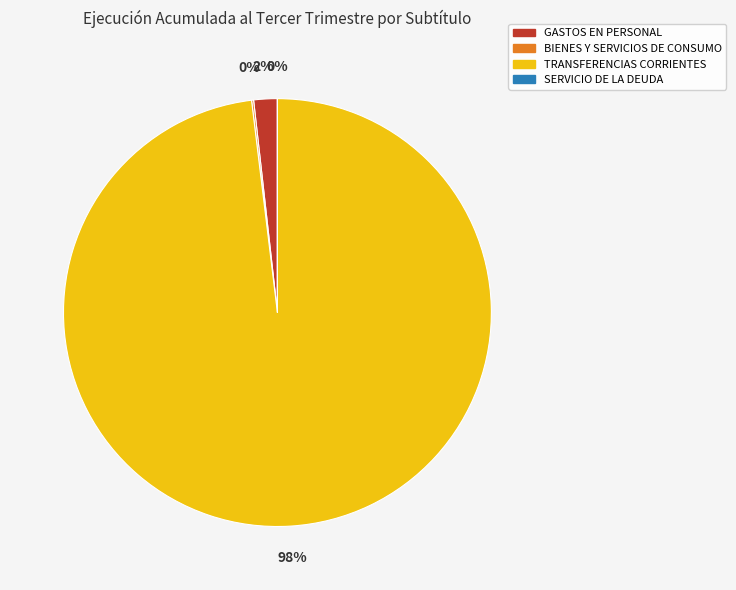

Between GASTOS EN PERSONAL and TRANSFERENCIAS CORRIENTES, which is larger?

TRANSFERENCIAS CORRIENTES